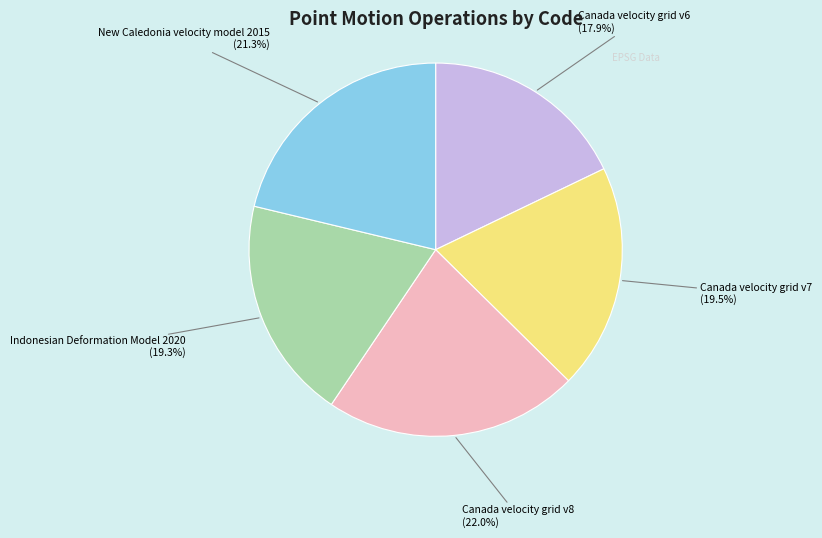

To the nearest percent, what portion does Canada velocity grid v6 represent?

18%